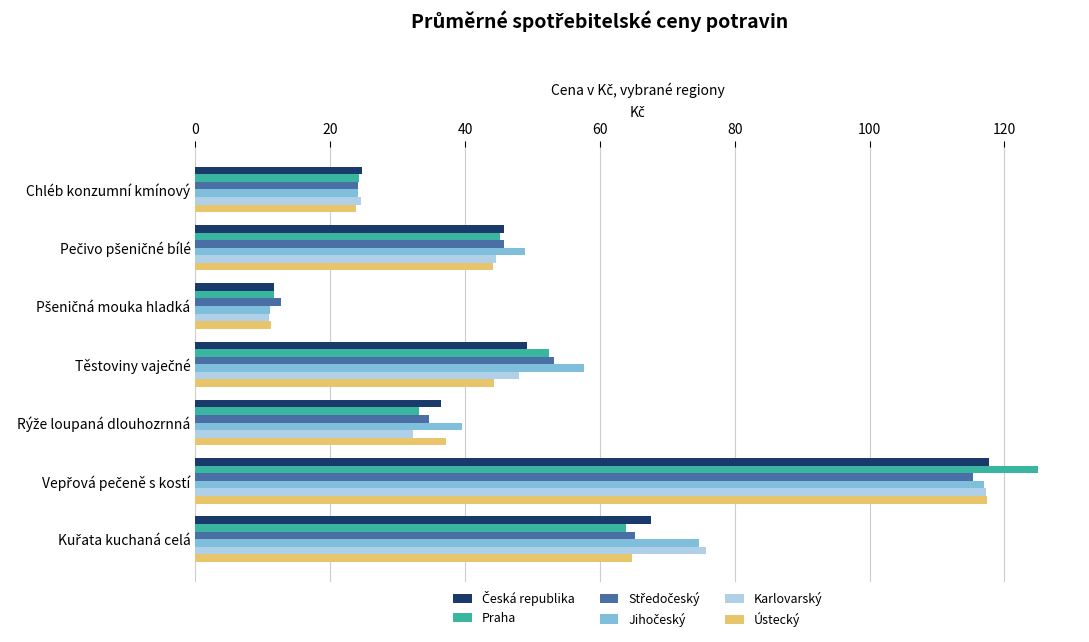

At how many categories does at least one series exceed 18?

6